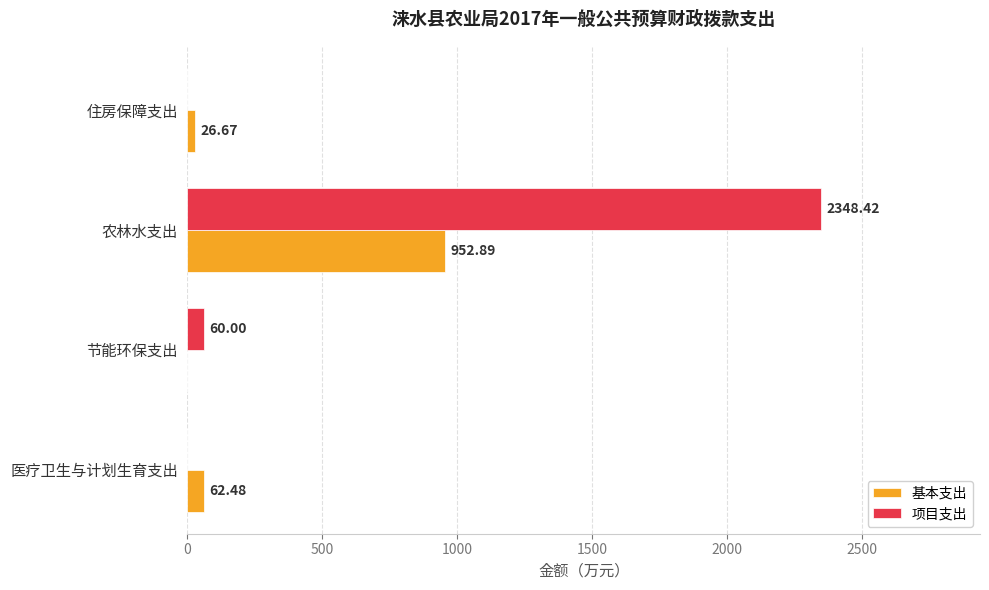

Which category has the highest value in the 项目支出 series?

农林水支出